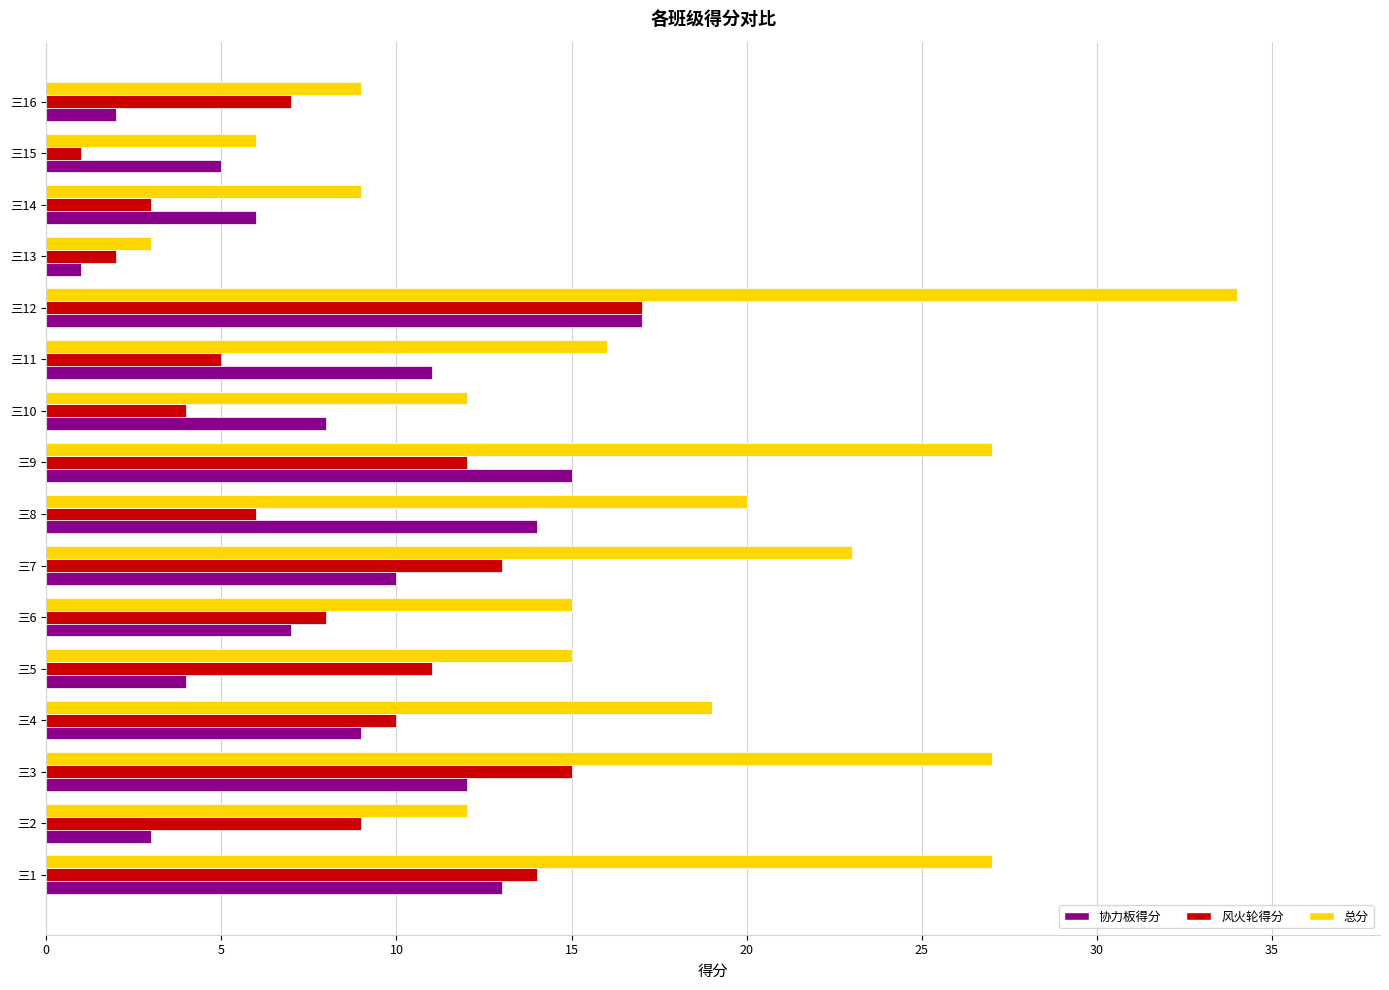

What is the average value of the 协力板得分 series?

9